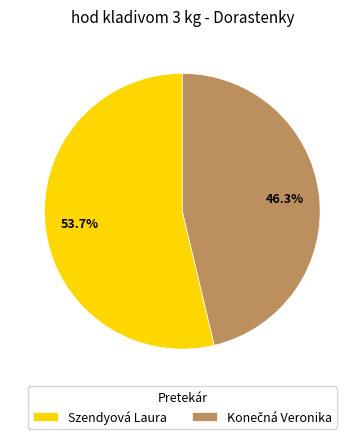

Count the number of slices in the pie.

2